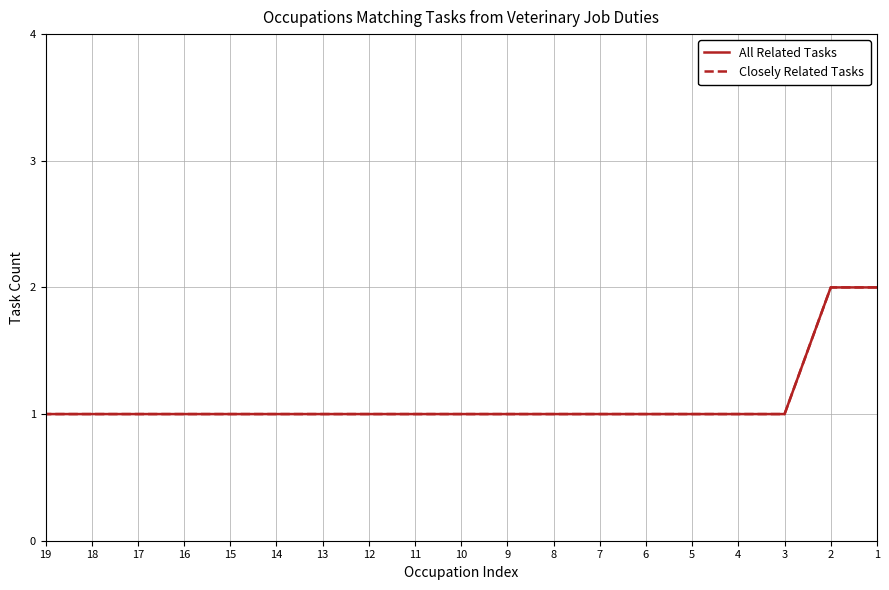

Does the chart have visible grid lines?

Yes